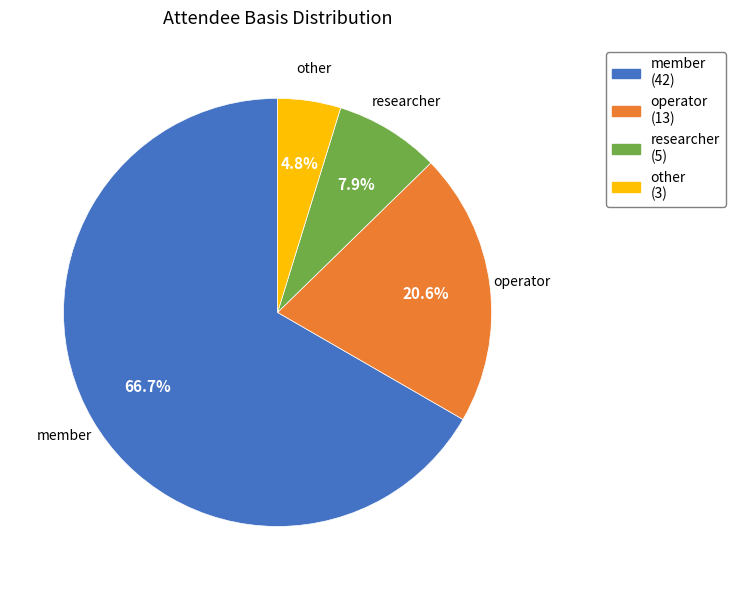

Does member account for over 50% of the chart?

Yes